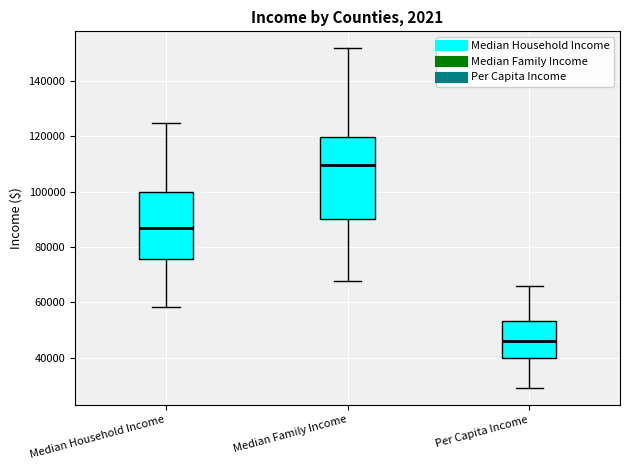

Comparing the boxes themselves (not the whiskers), which one is the tallest?

Median Family Income